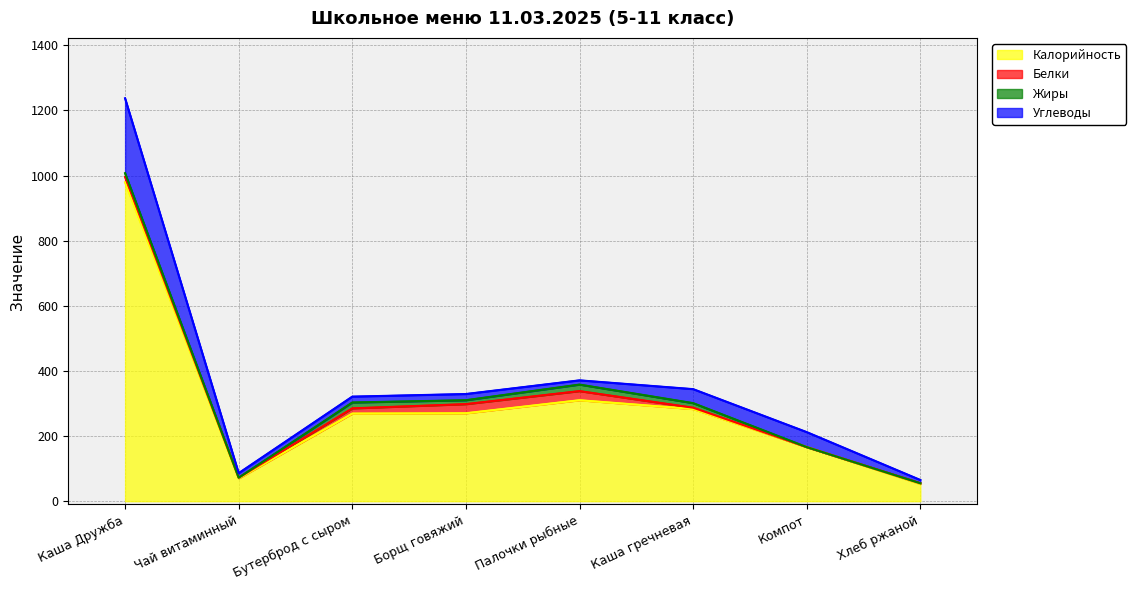

How many intersections are there between Углеводы and Жиры?

2